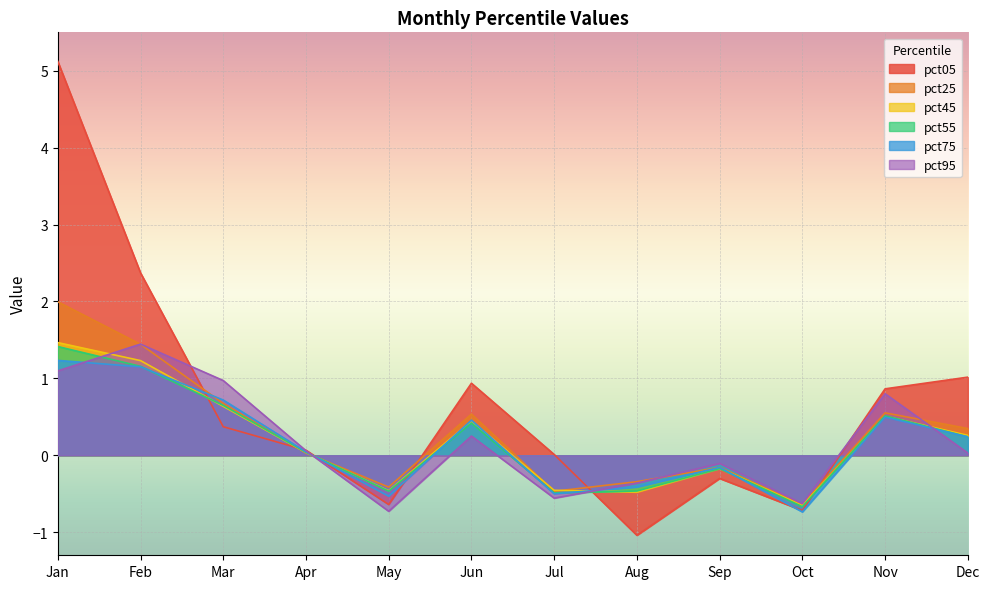

Where is the first local minimum for pct95?

May